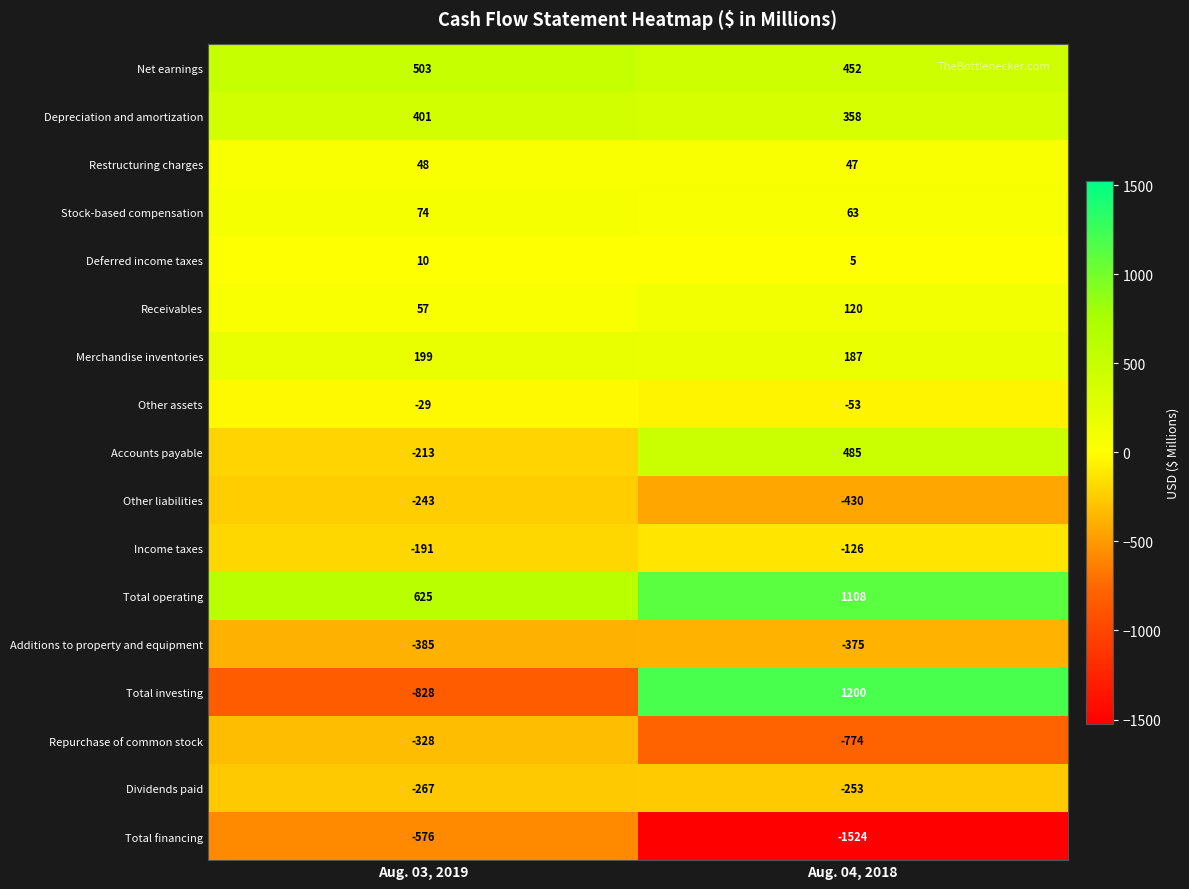

What is the maximum value shown in the chart?

1200